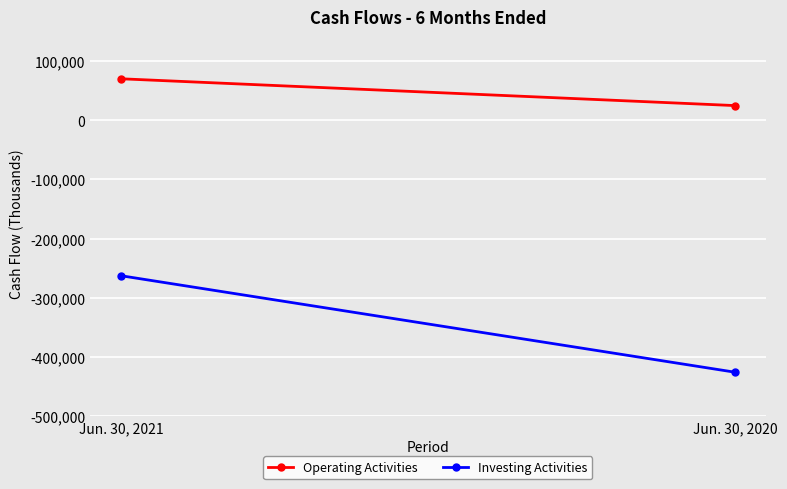

At which label does Investing Activities reach its minimum?

Jun. 30, 2020